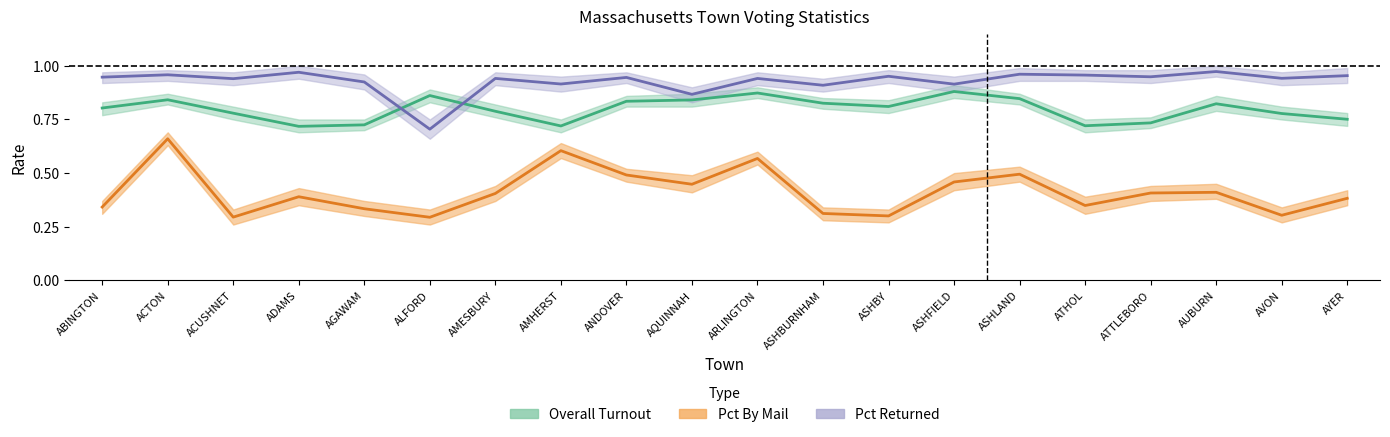

What is the minimum value shown in the chart?

0.3